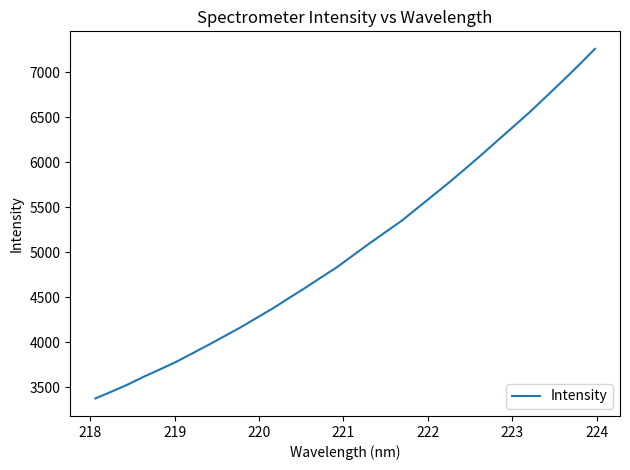

What is the difference between the maximum and minimum values?

3881.3